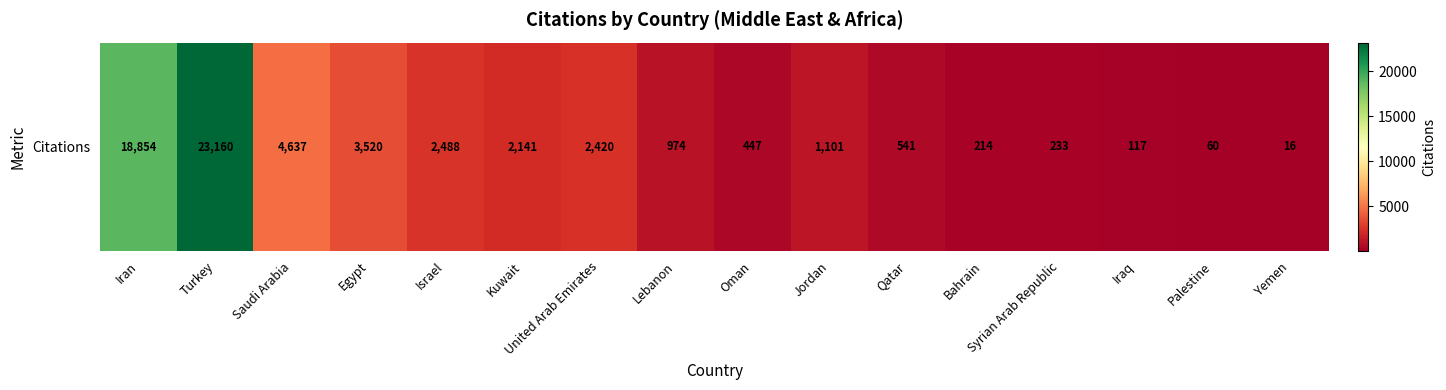

How many series are shown in this chart?

1